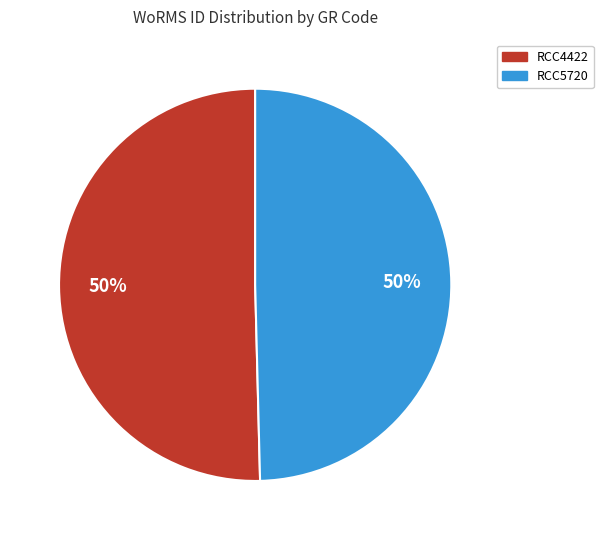

Do RCC5720 and RCC4422 together represent more than half of the pie?

Yes